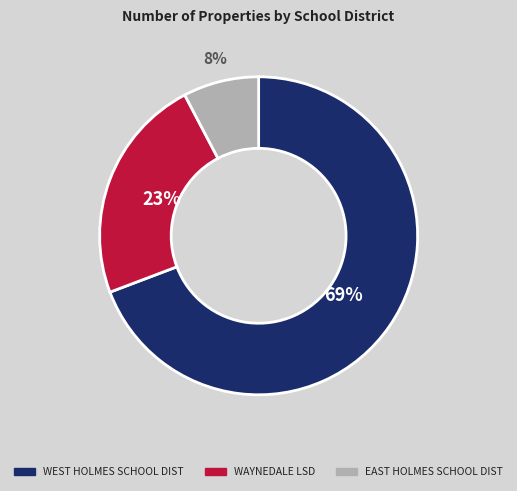

Is there any slice that represents more than half of the pie?

Yes